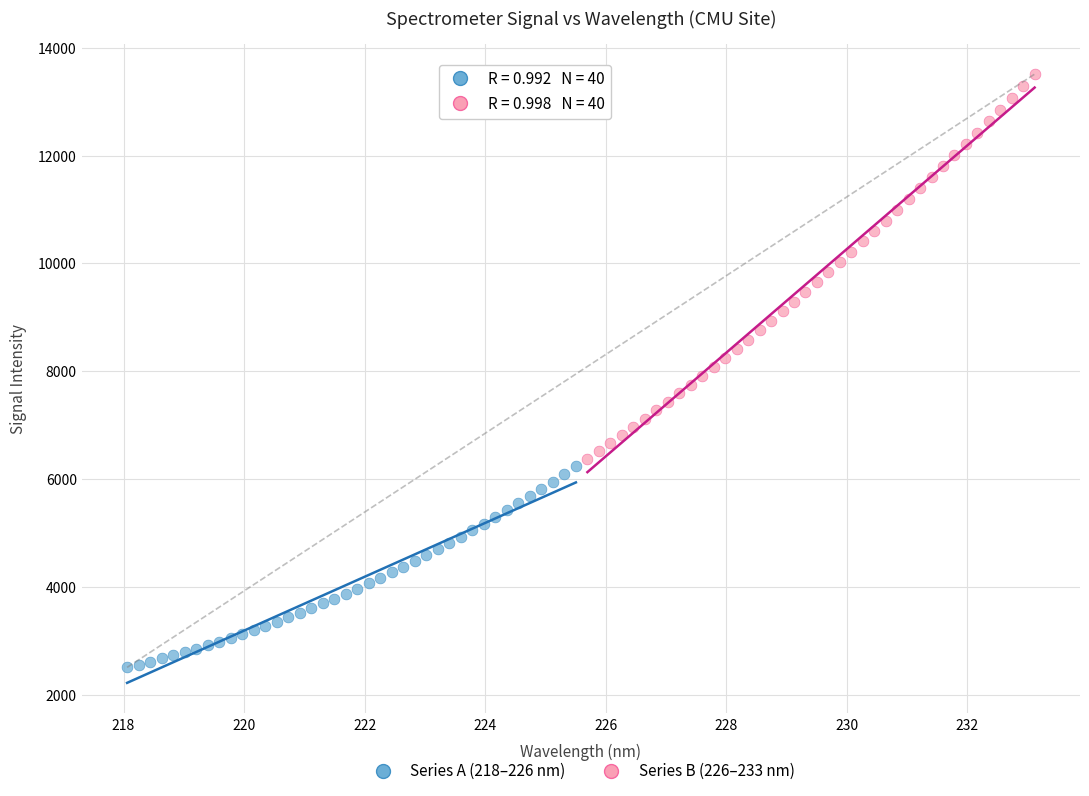

What are all the series names shown in the legend?

Series A (218–226 nm), Series B (226–233 nm)